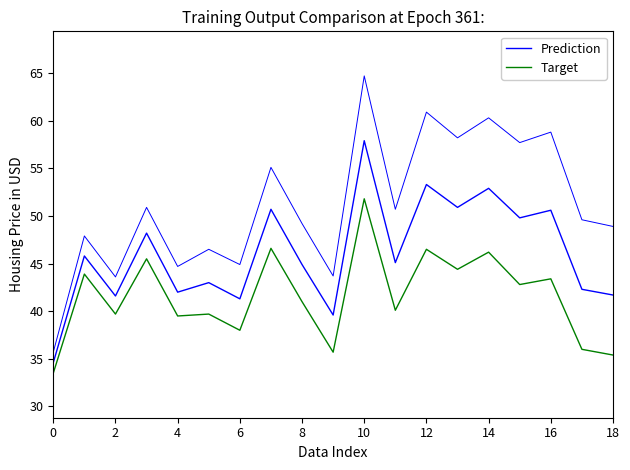

Reading right to left, transcribe all the data shown in this chart.

Prediction: 41.7	42.3	50.6	49.8	52.9	50.9	53.3	45.1	57.9	39.6	44.9	50.7	41.3	43.0	42.0	48.2	41.6	45.8	34.6
Target: 35.4	36.0	43.4	42.8	46.2	44.4	46.5	40.1	51.8	35.7	41.0	46.6	38.0	39.7	39.5	45.5	39.7	43.9	33.5